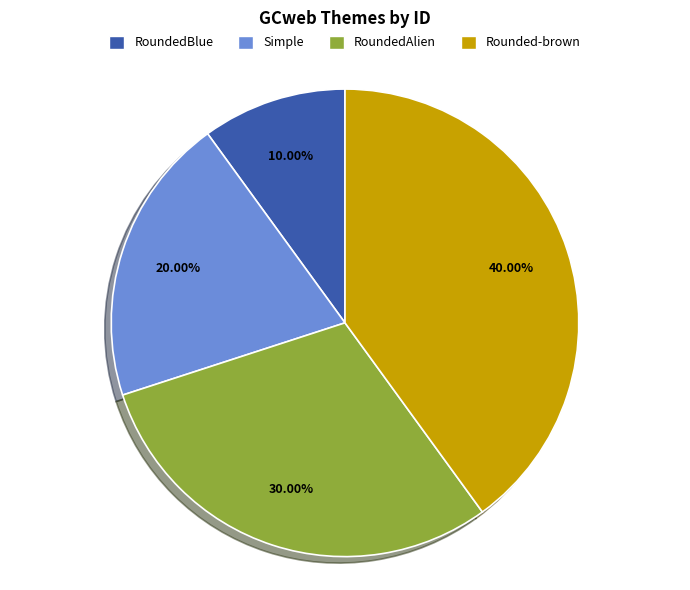

Combined, what portion of the pie is RoundedBlue and Rounded-brown?

50.0%